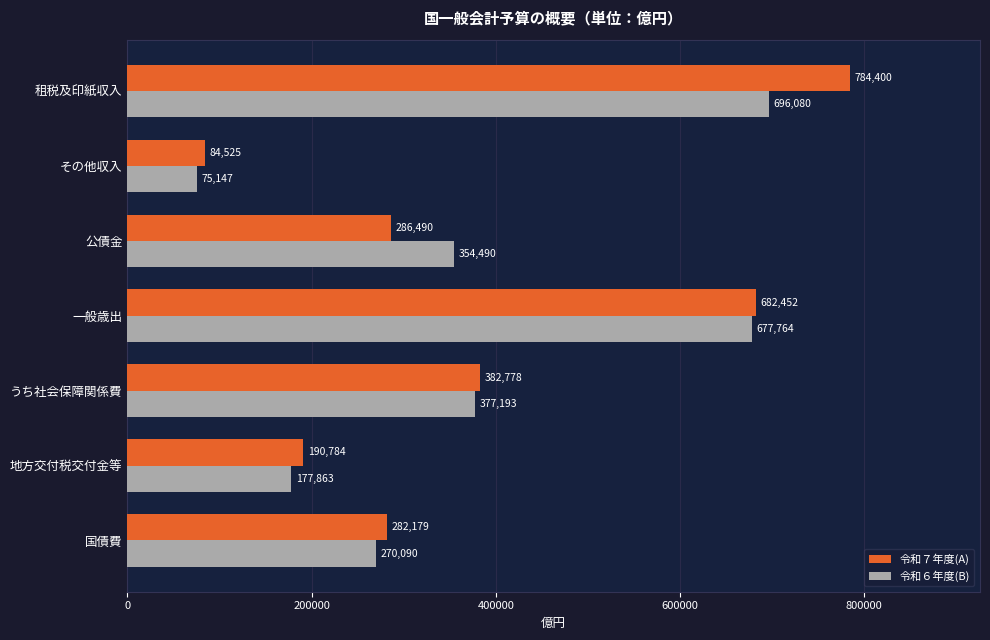

List the series in order of their overall mean, lowest first.

令和６年度(B), 令和７年度(A)